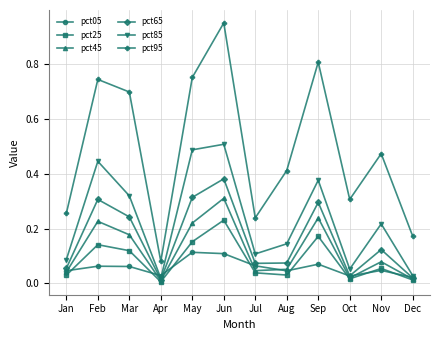

Which category has the lowest value in the pct95 series?

Apr